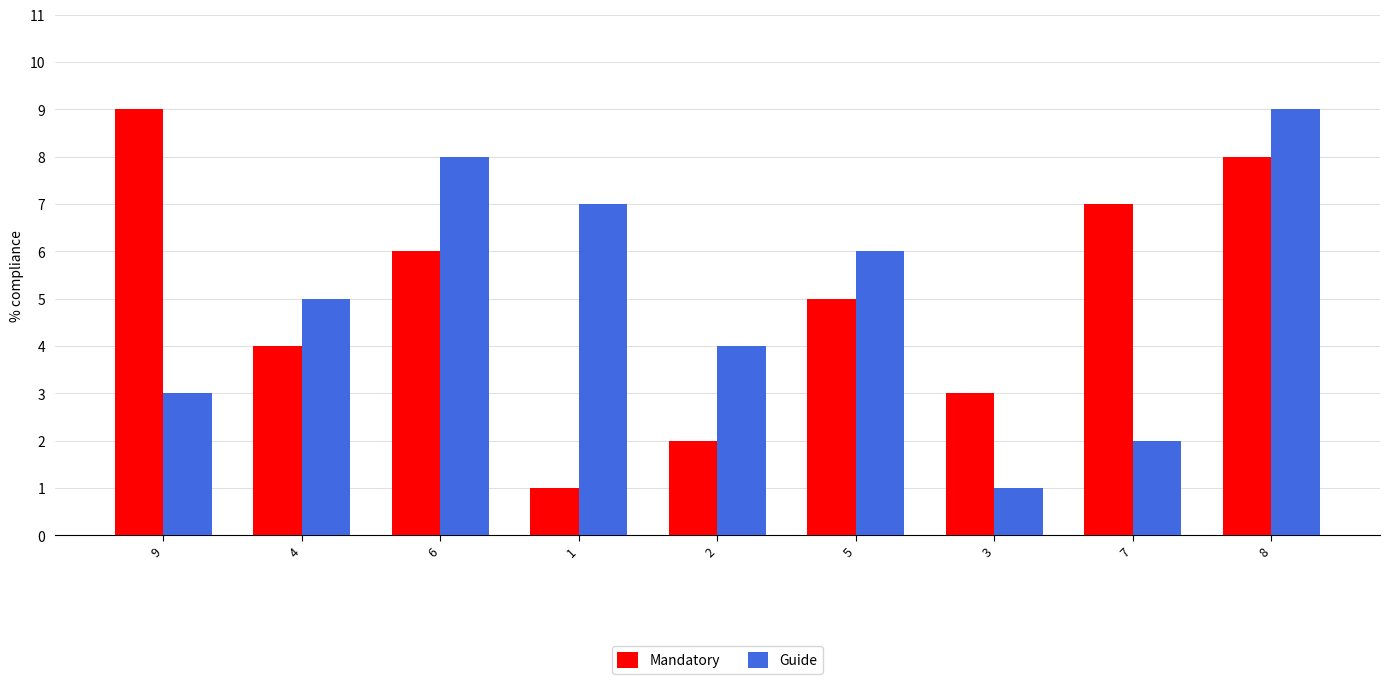

Read the Guide value at 3.

1